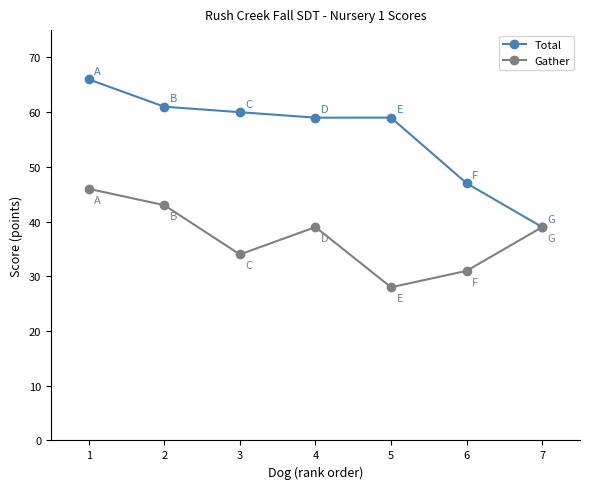

What is the minimum value for Gather?

28